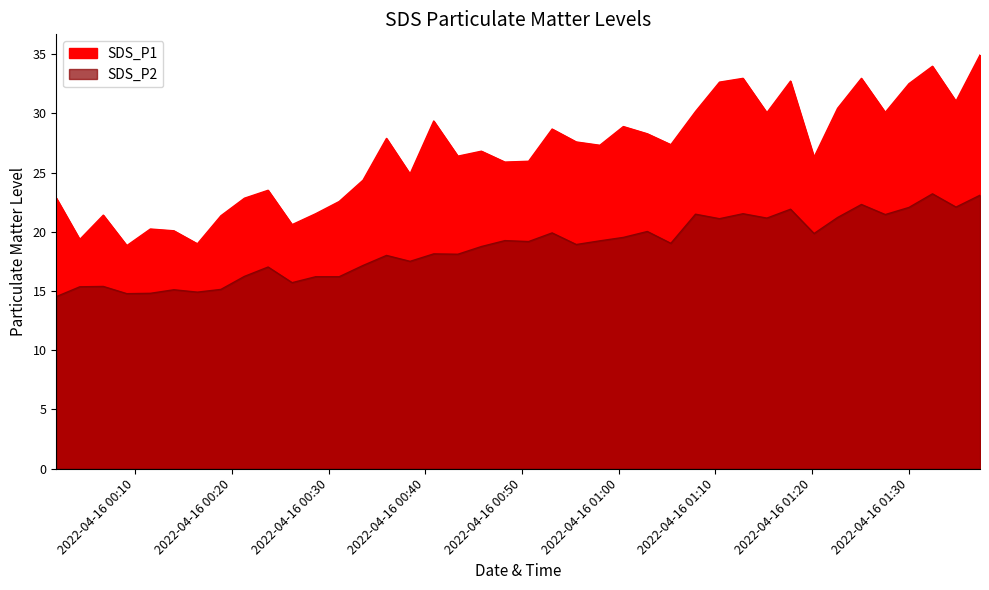

What is the label of the 4th point from the left?

2022/04/16 00:09:07